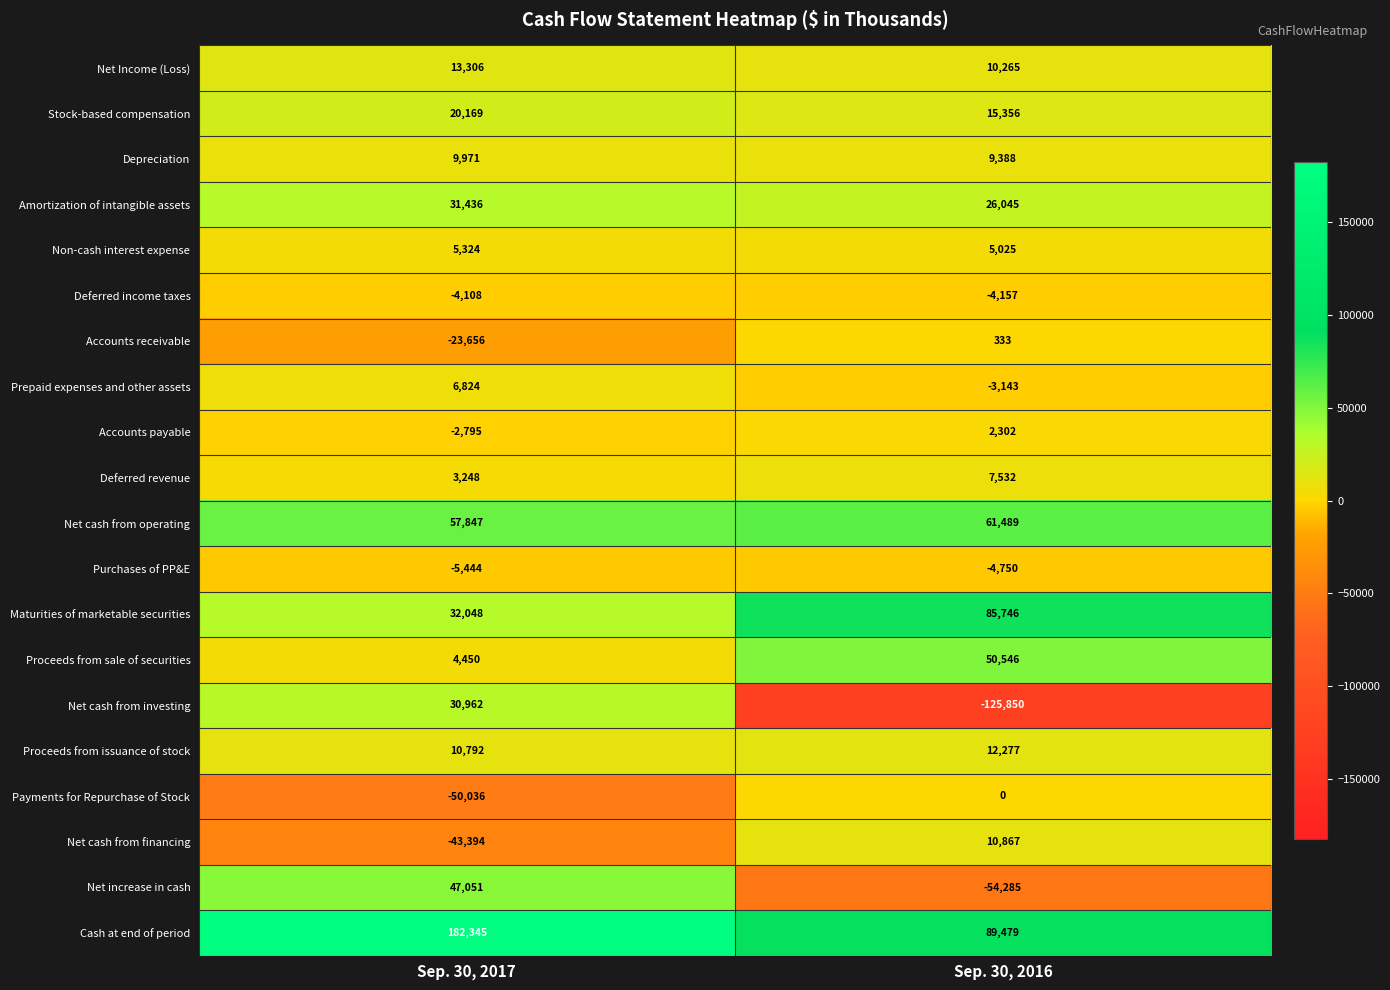

Which label corresponds to the smallest value in the chart?

Sep. 30, 2016